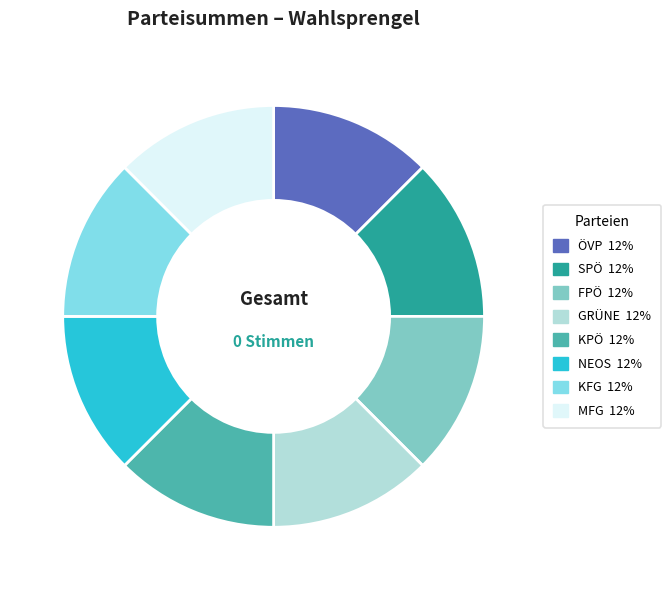

What is the ratio of the value at MFG to the value at FPÖ?

1.0